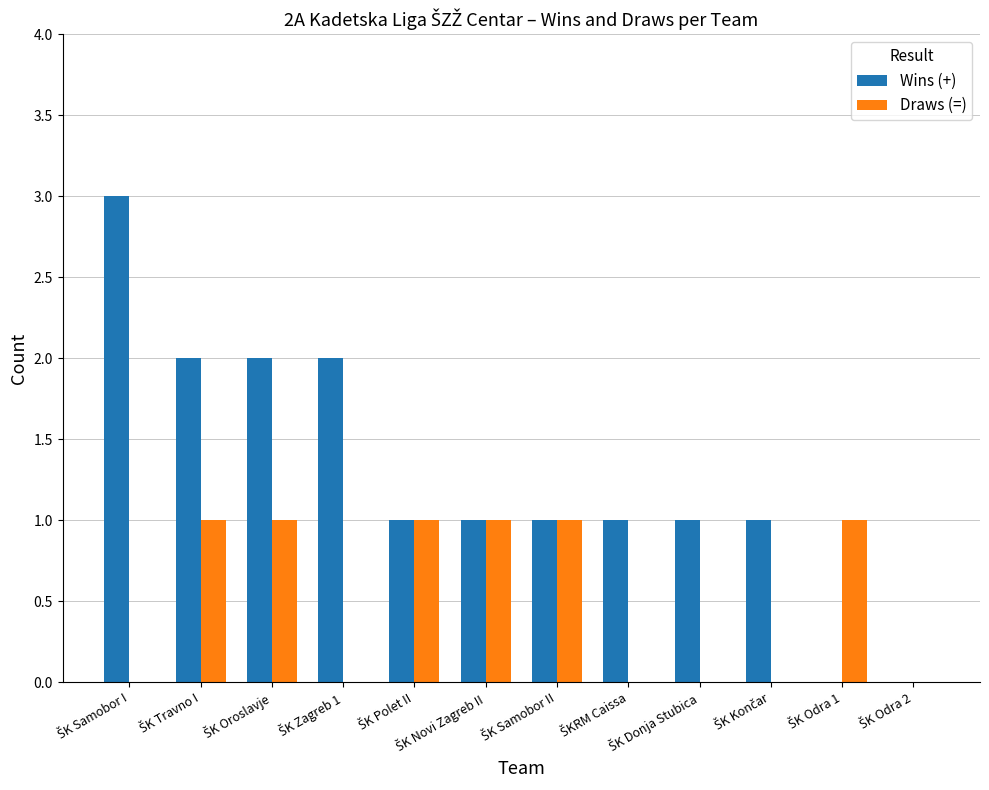

Which series has the largest total across all categories?

Wins (+)